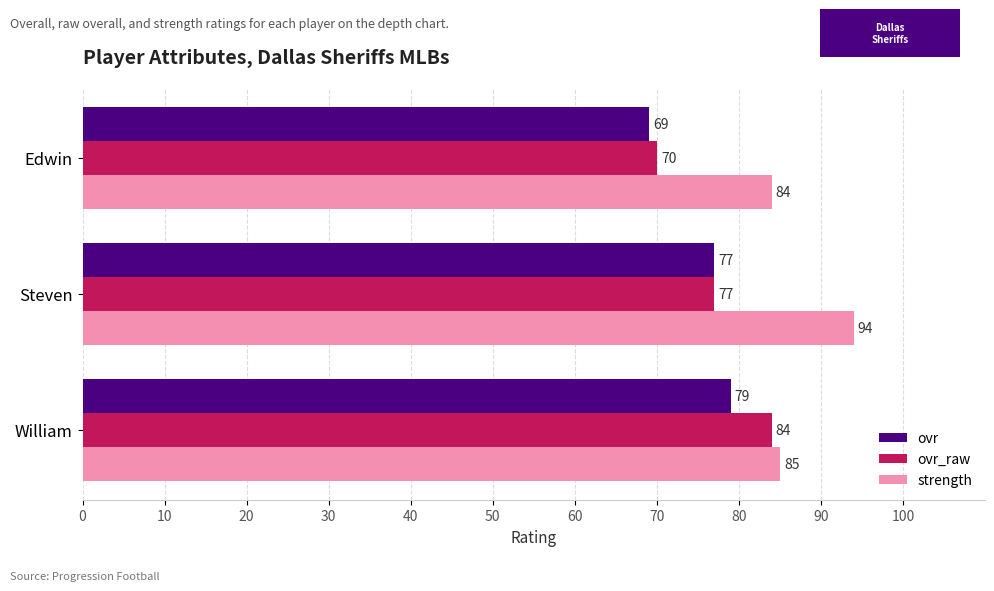

How many strength values are between 84 and 94?

3